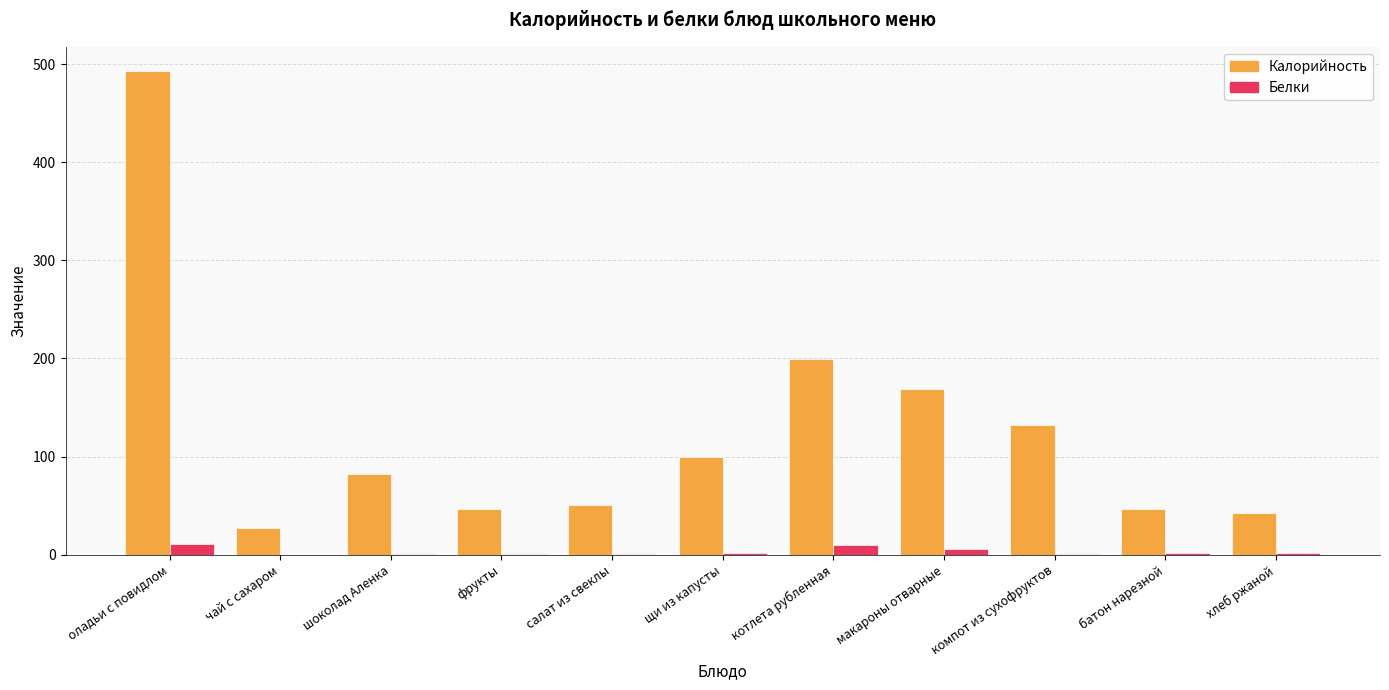

Is the value of Калорийность at компот из сухофруктов greater than the value of Белки at макароны отварные?

Yes